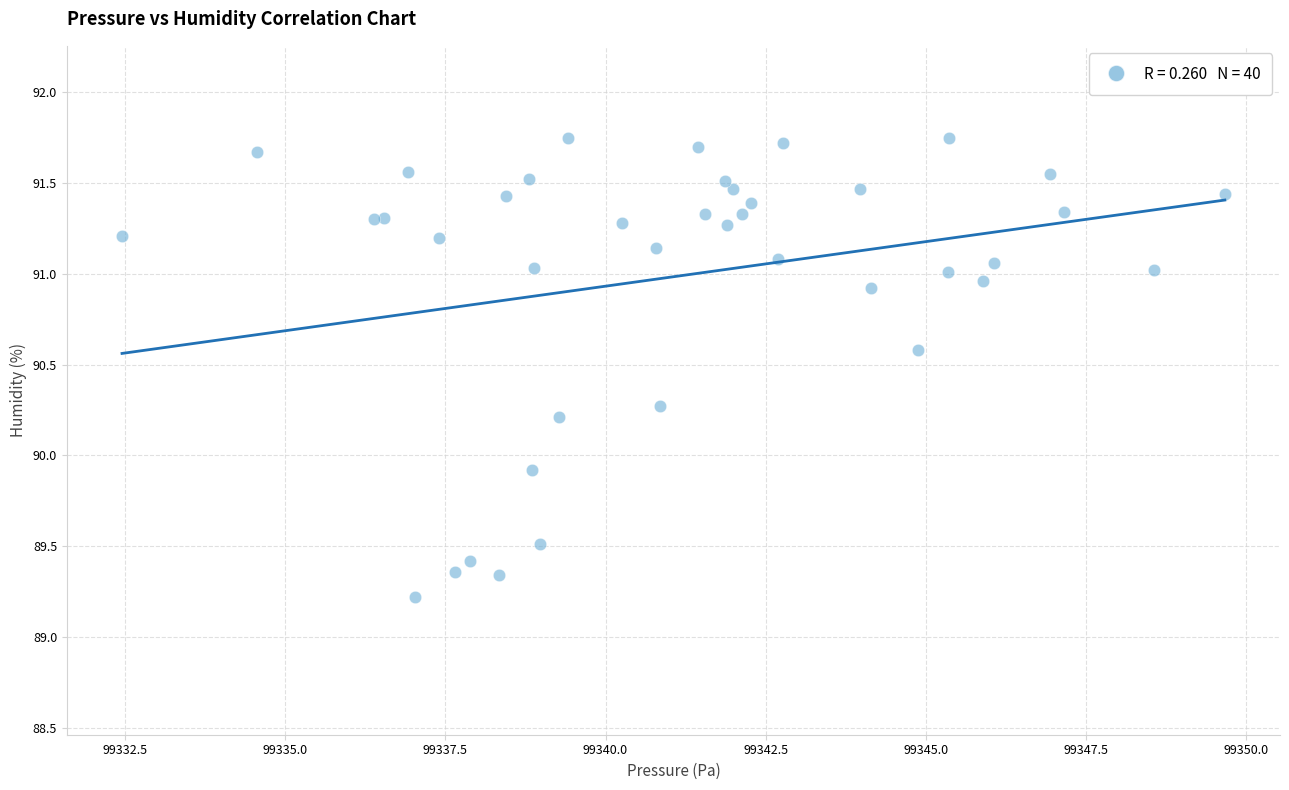

What Y value in the scatter plot is closest to 90?

89.9